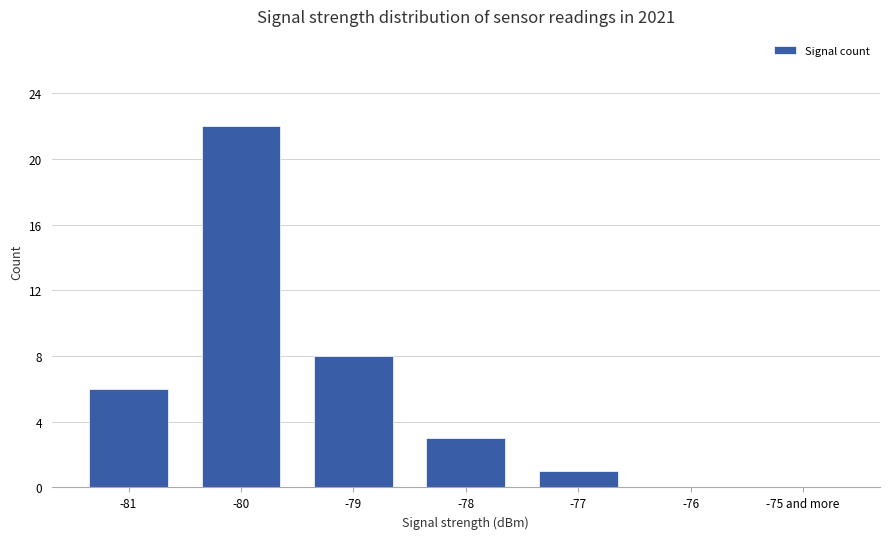

The value at -81 is 6. True or false?

True